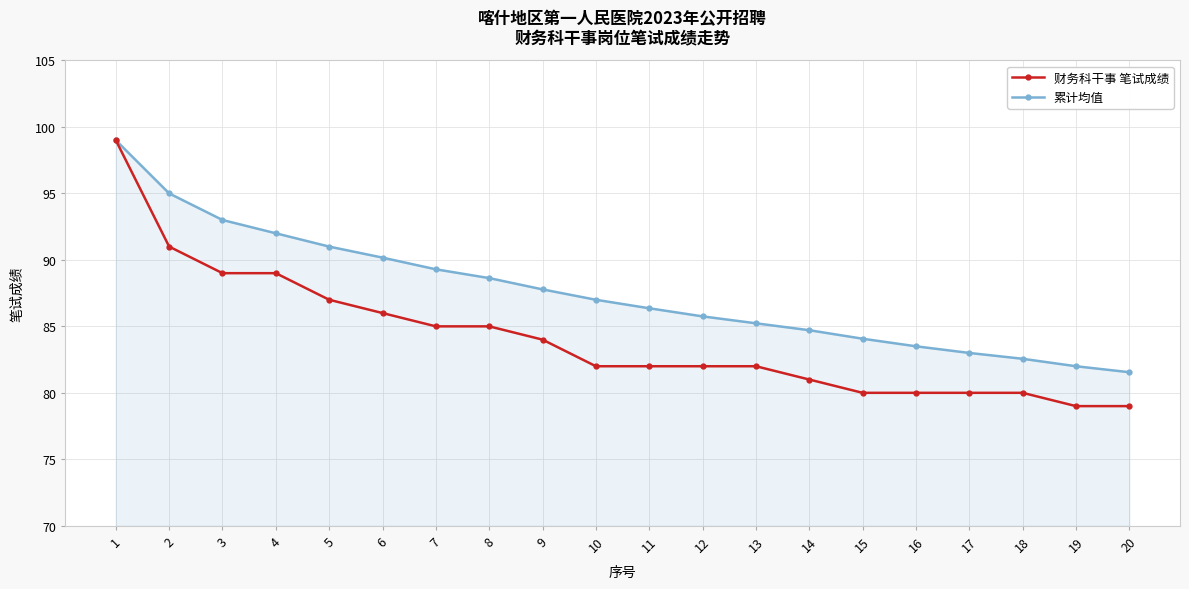

Is the value of 累计均值 at 6 greater than the value of 财务科干事 笔试成绩 at 7?

Yes